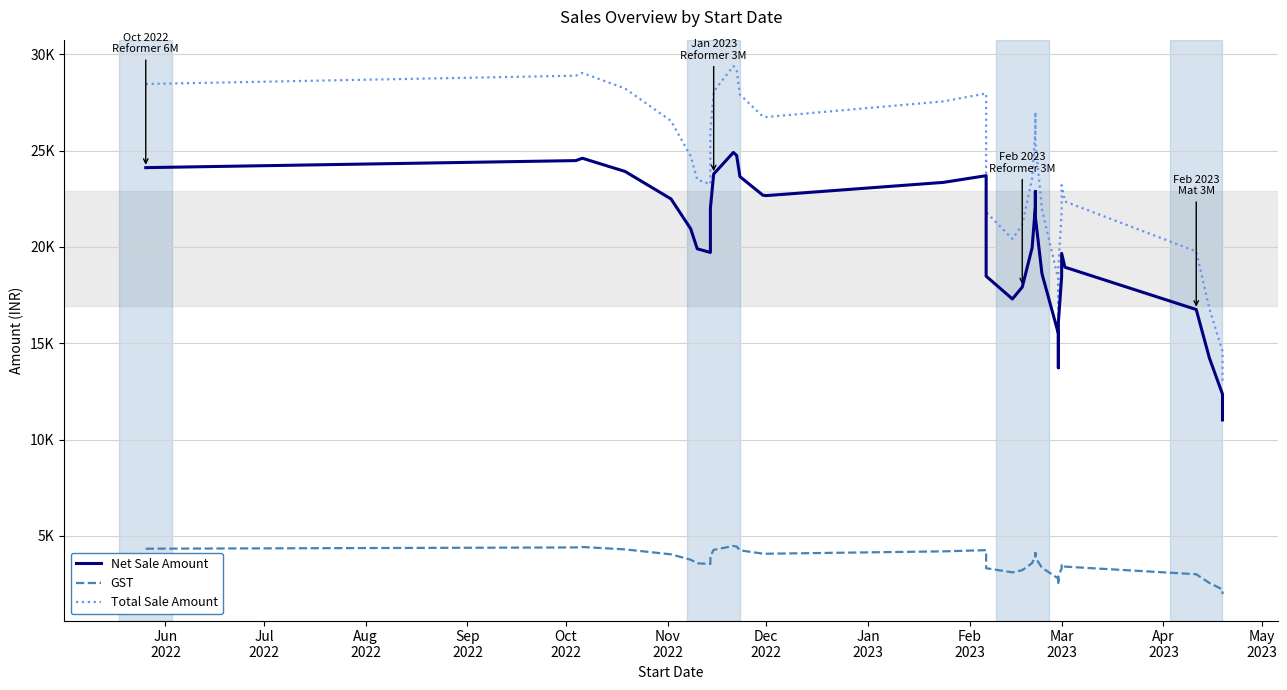

What is the difference between the maximum and second lowest values in the GST series?

2435.3